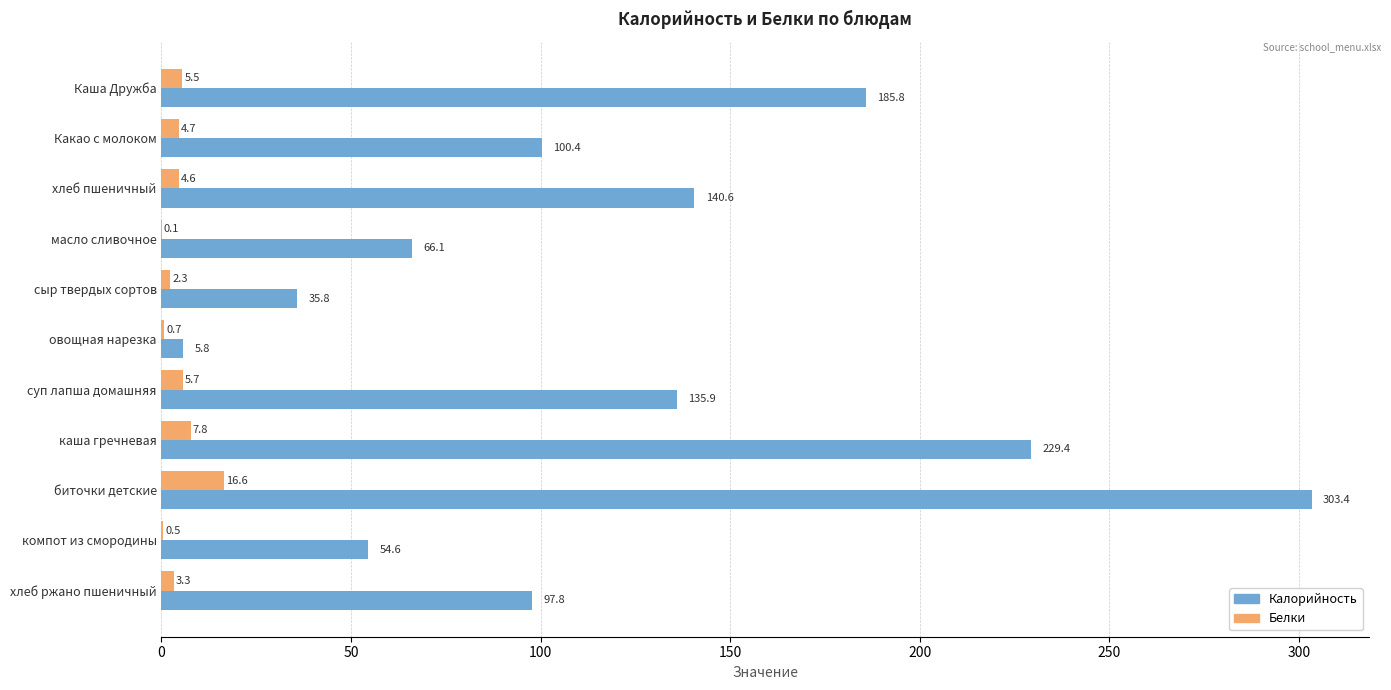

At which label is Калорийность closest to 154?

хлеб пшеничный